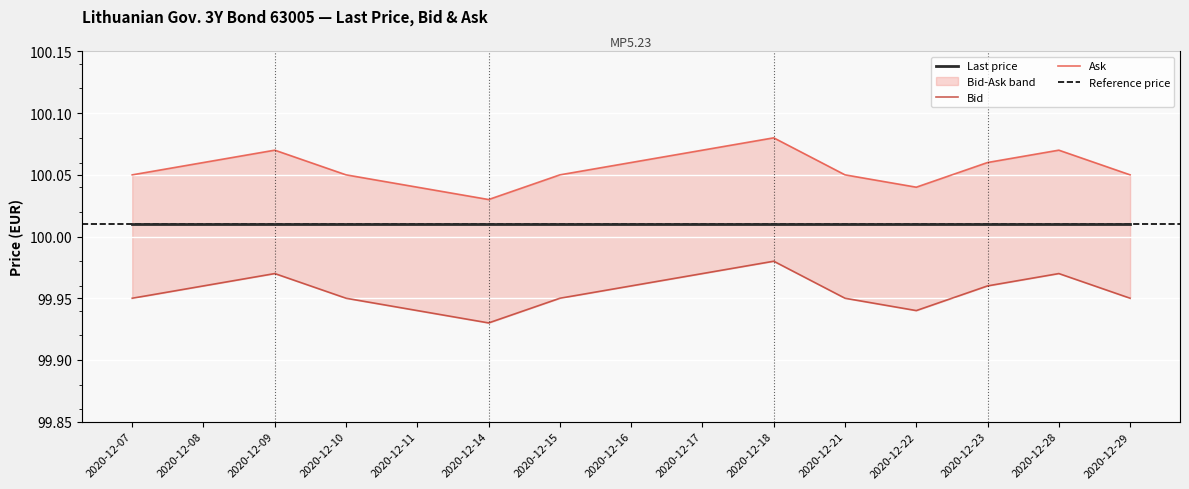

Reading right to left, transcribe all the data shown in this chart.

Bid: 100.0	100.0	100.0	99.9	100.0	100.0	100.0	100.0	100.0	99.9	99.9	100.0	100.0	100.0	100.0
Ask: 100.0	100.1	100.1	100.0	100.0	100.1	100.1	100.1	100.0	100.0	100.0	100.0	100.1	100.1	100.0